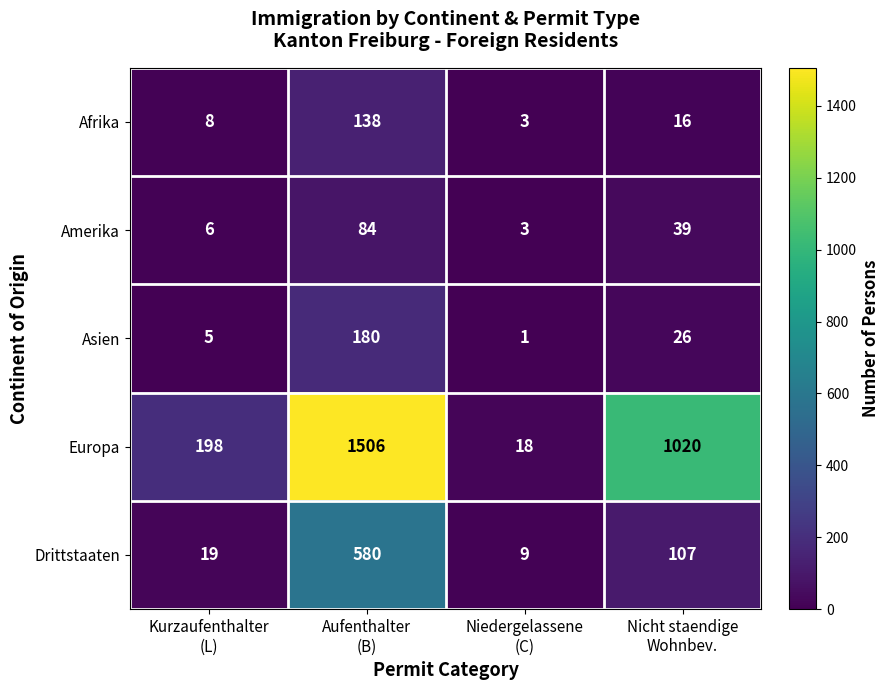

Count the number of data series in this chart.

5